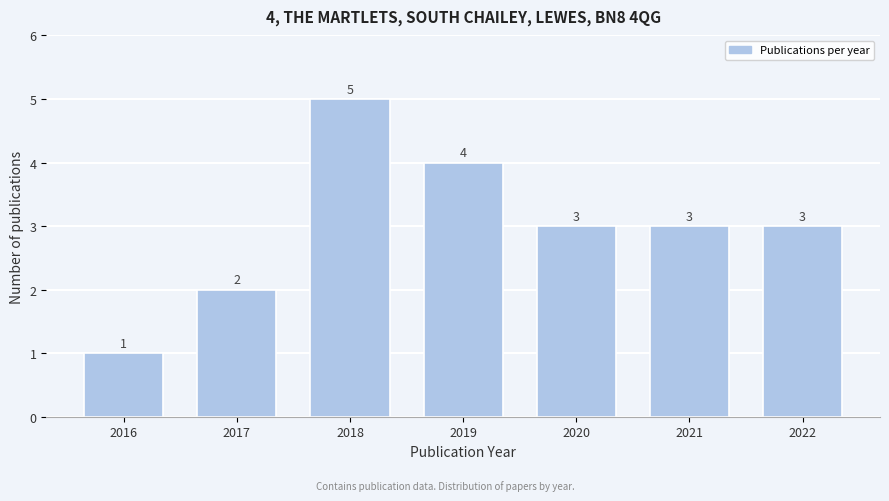

Reading right to left, transcribe all the data shown in this chart.

3	3	3	4	5	2	1